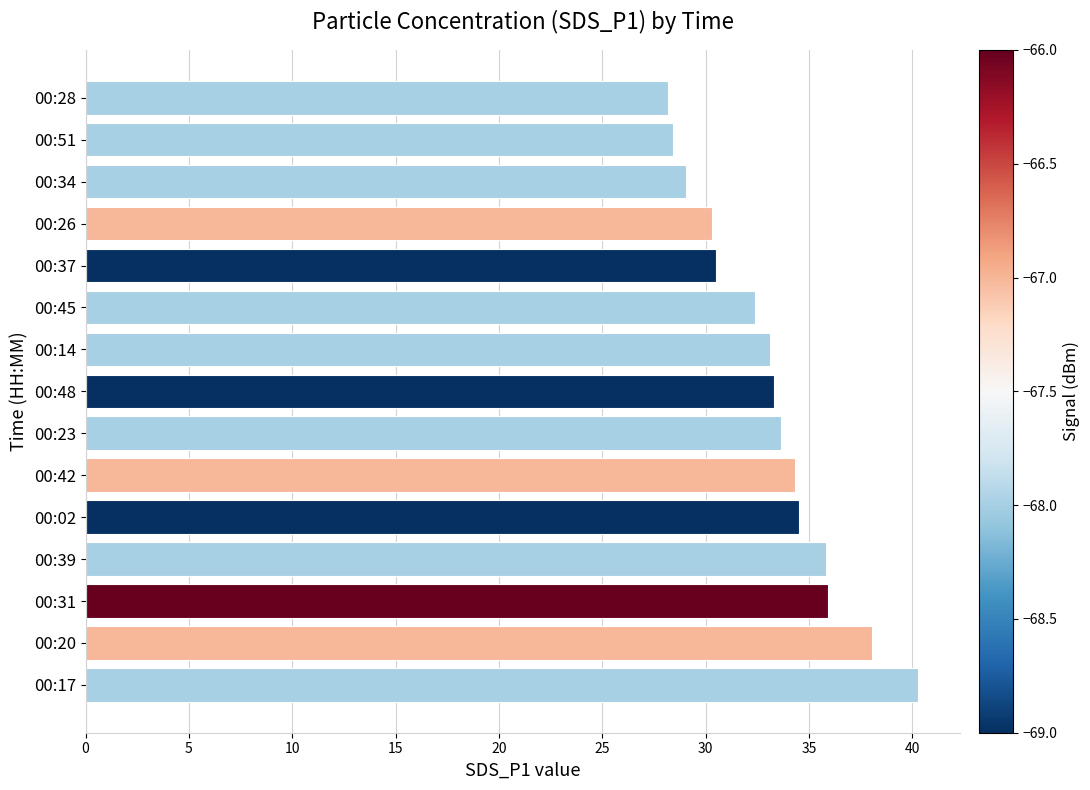

True or false: the data shows 30.3 at 00:26.

True